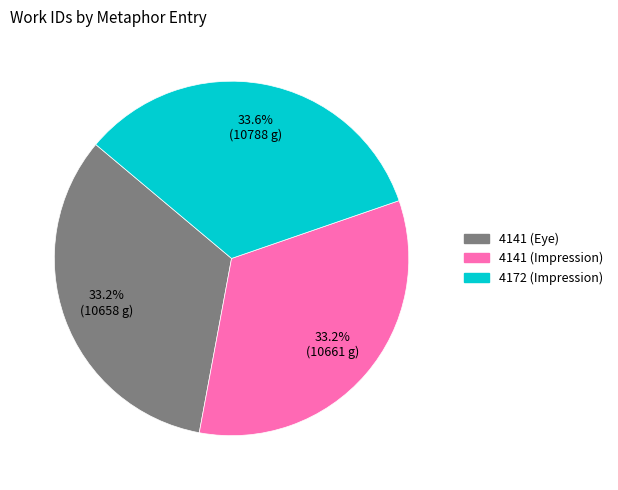

Count the number of slices in the pie.

3